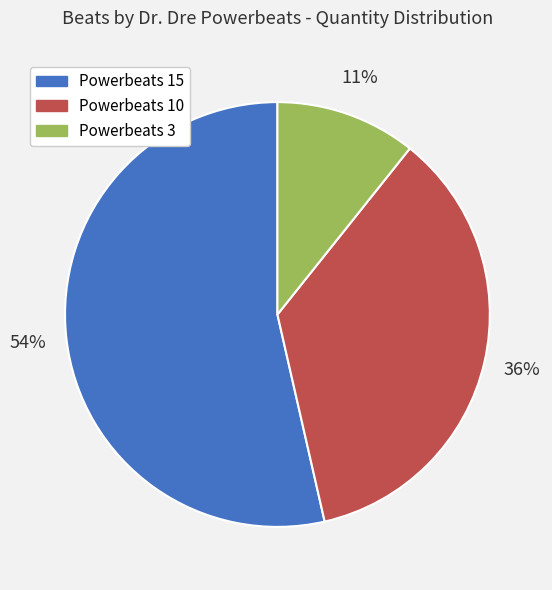

Which has a higher value, Powerbeats 3 or Powerbeats 15?

Powerbeats 15